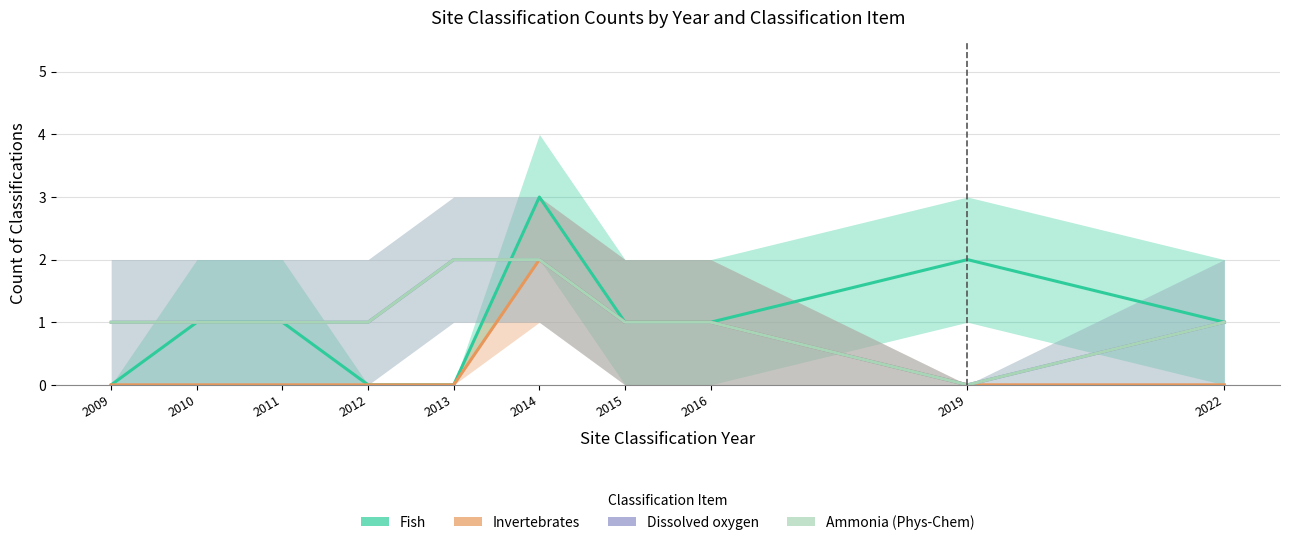

What is the maximum value for Invertebrates?

2